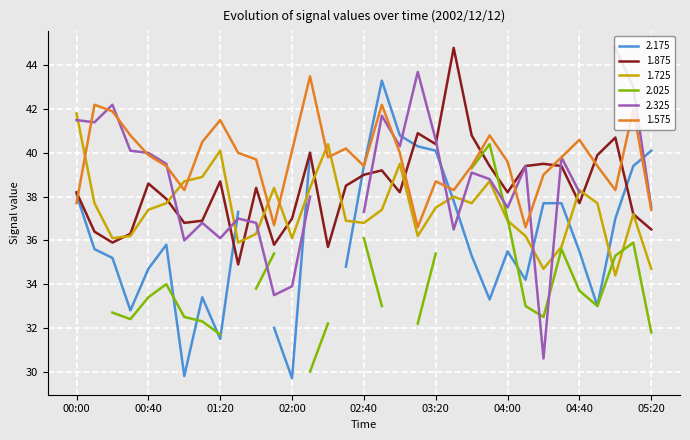

Between 00:00 and 03:10, which is larger?

03:10